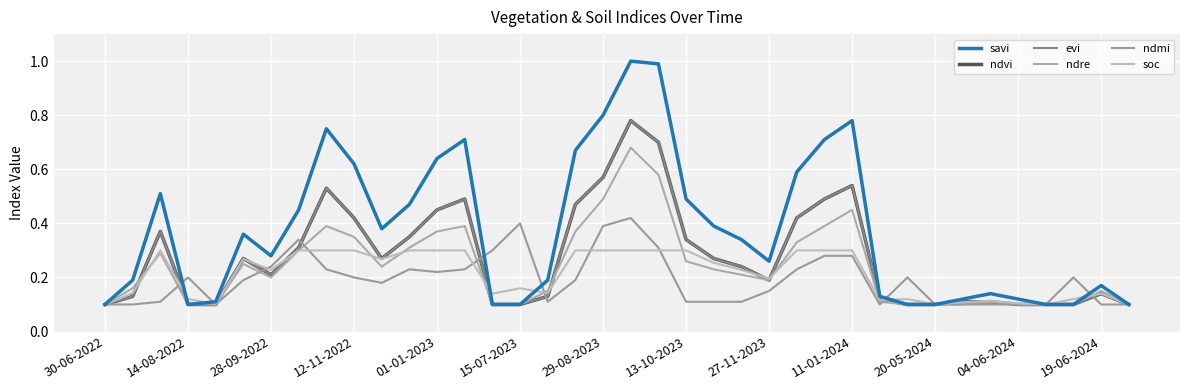

What is the value of the soc point at the 7th from the left?

0.2